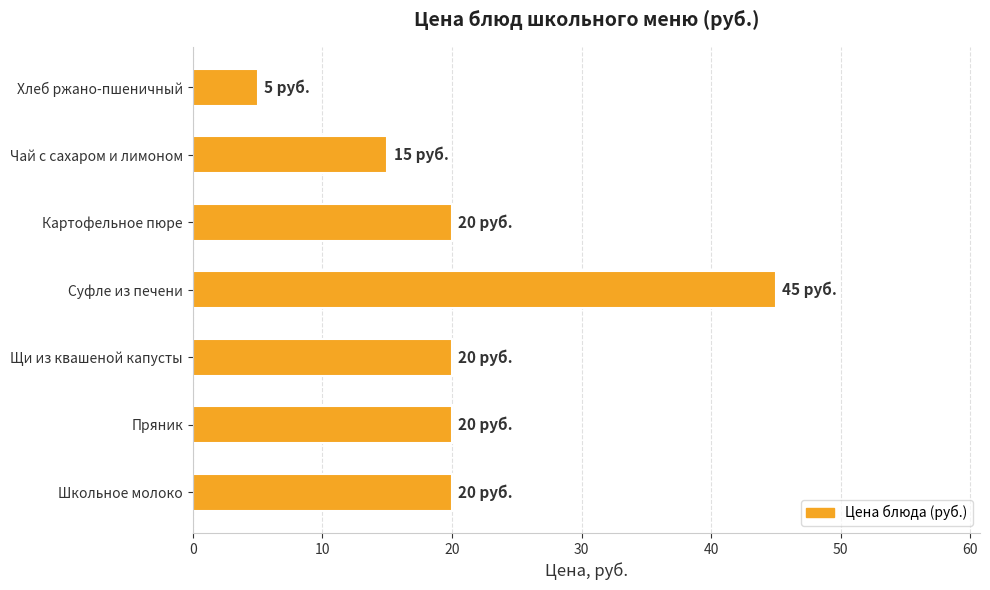

Read the value at Хлеб ржано-пшеничный.

5